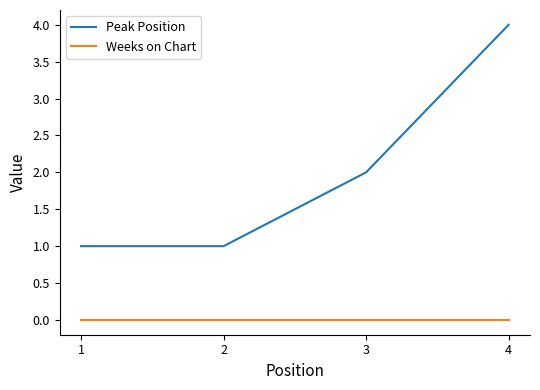

List the series in order of their overall mean, lowest first.

Weeks on Chart, Peak Position